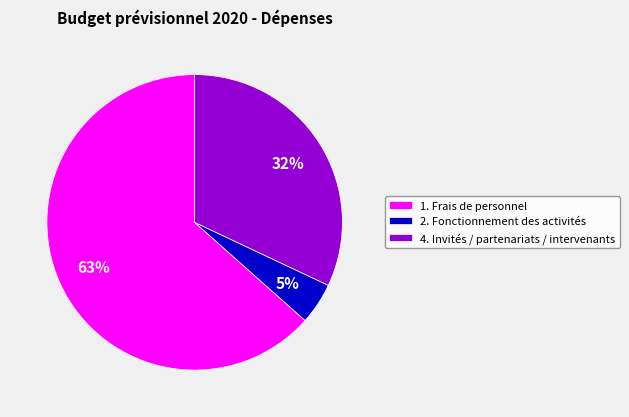

How many slices are in this pie chart?

3